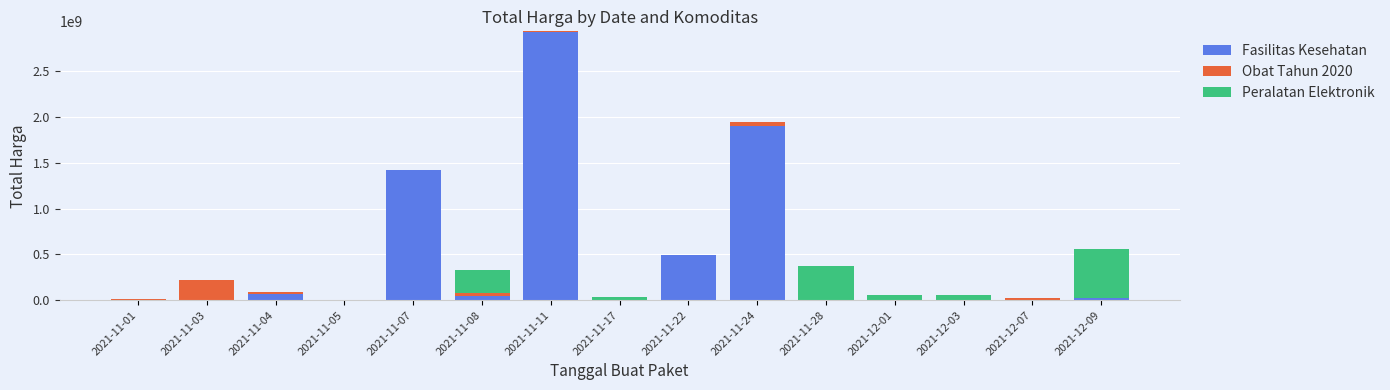

How many data points does each series have?

15